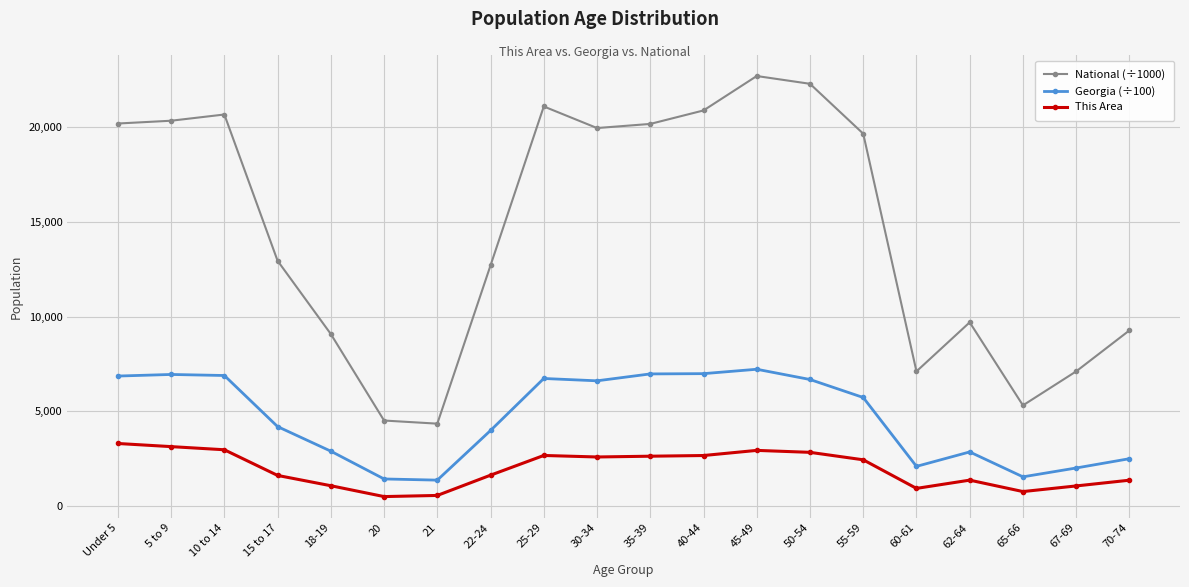

At which category does the chart reach its peak across all series?

45-49